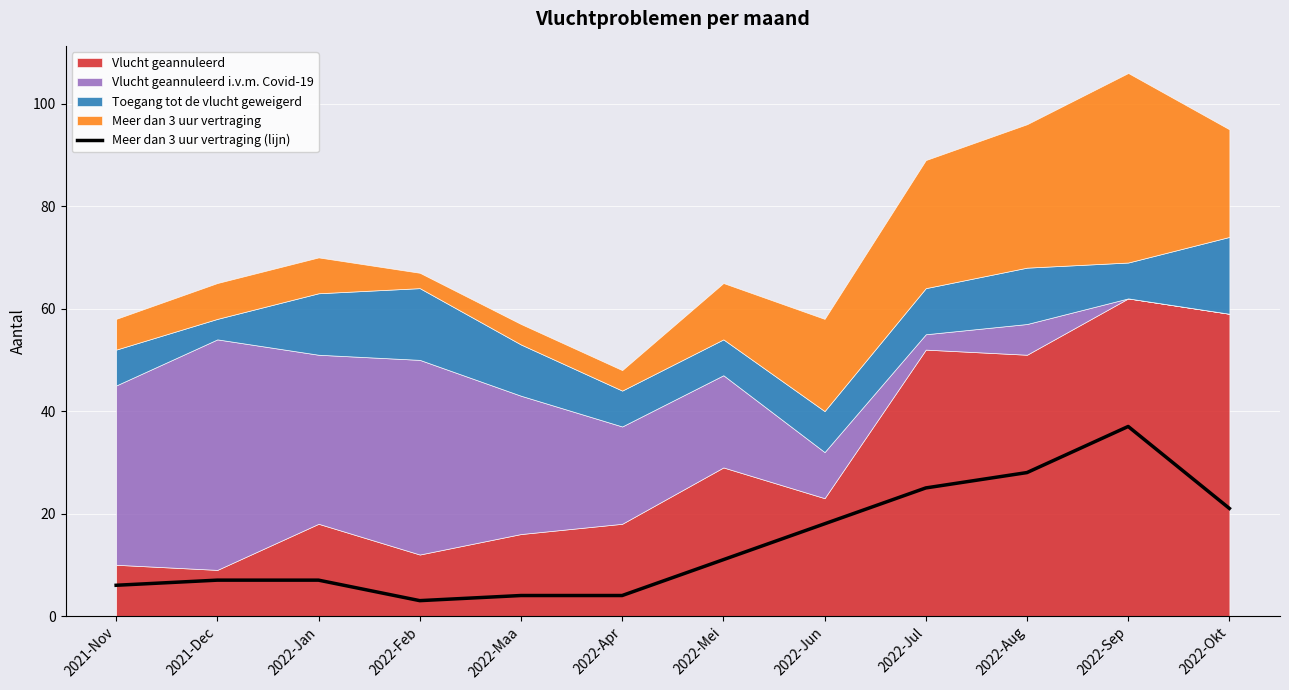

The value of Meer dan 3 uur vertraging (lijn) at 2022-Mei is 16. True or false?

False